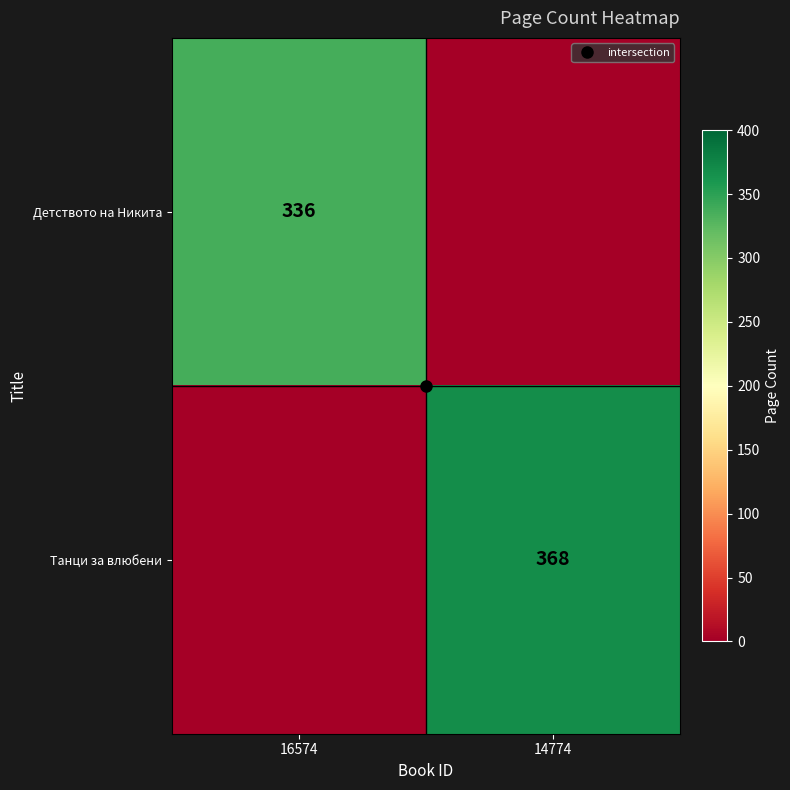

The value of Танци за влюбени at 16574 is 177. True or false?

False